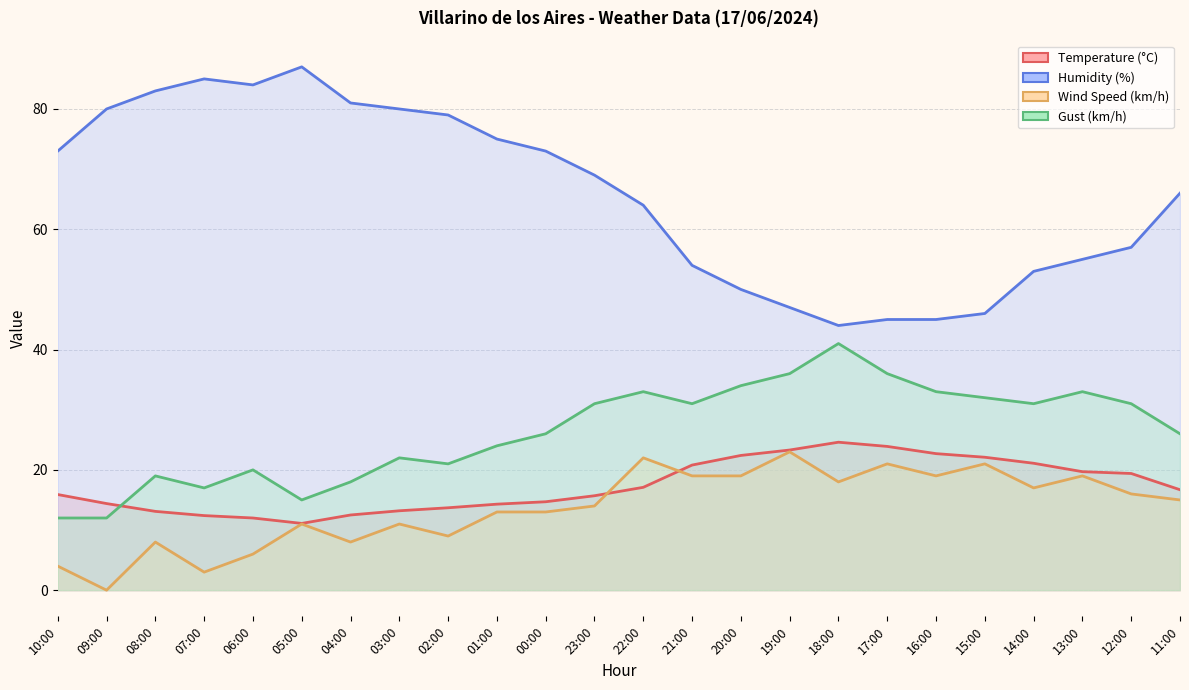

How many series are shown in this chart?

4